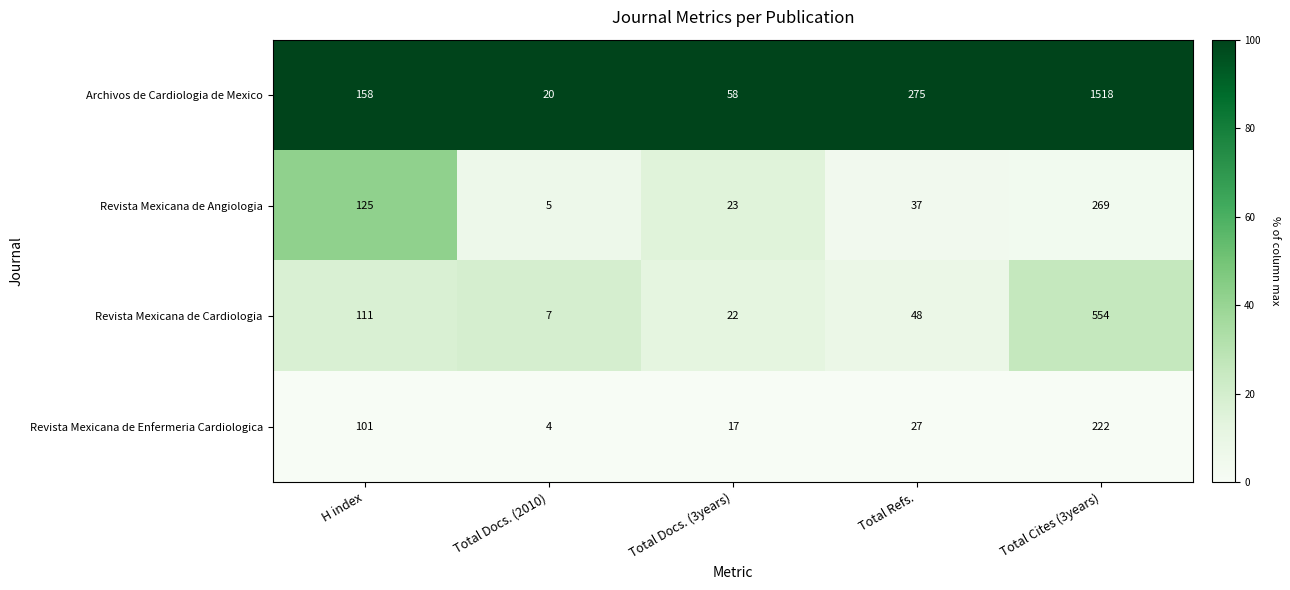

Reading left to right, what are all the values shown in this chart?

Archivos de Cardiologia de Mexico: H index=158	Total Docs. (2010)=20	Total Docs. (3years)=58	Total Refs.=275	Total Cites (3years)=1518
Revista Mexicana de Angiologia: H index=125	Total Docs. (2010)=5	Total Docs. (3years)=23	Total Refs.=37	Total Cites (3years)=269
Revista Mexicana de Cardiologia: H index=111	Total Docs. (2010)=7	Total Docs. (3years)=22	Total Refs.=48	Total Cites (3years)=554
Revista Mexicana de Enfermeria Cardiologica: H index=101	Total Docs. (2010)=4	Total Docs. (3years)=17	Total Refs.=27	Total Cites (3years)=222